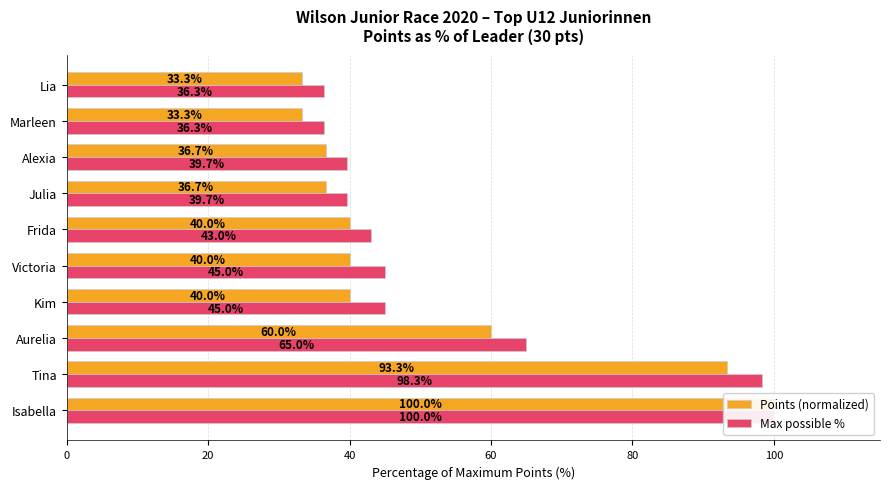

Is the value of Max possible % at Lia greater than the value of Points (normalized) at Julia?

No